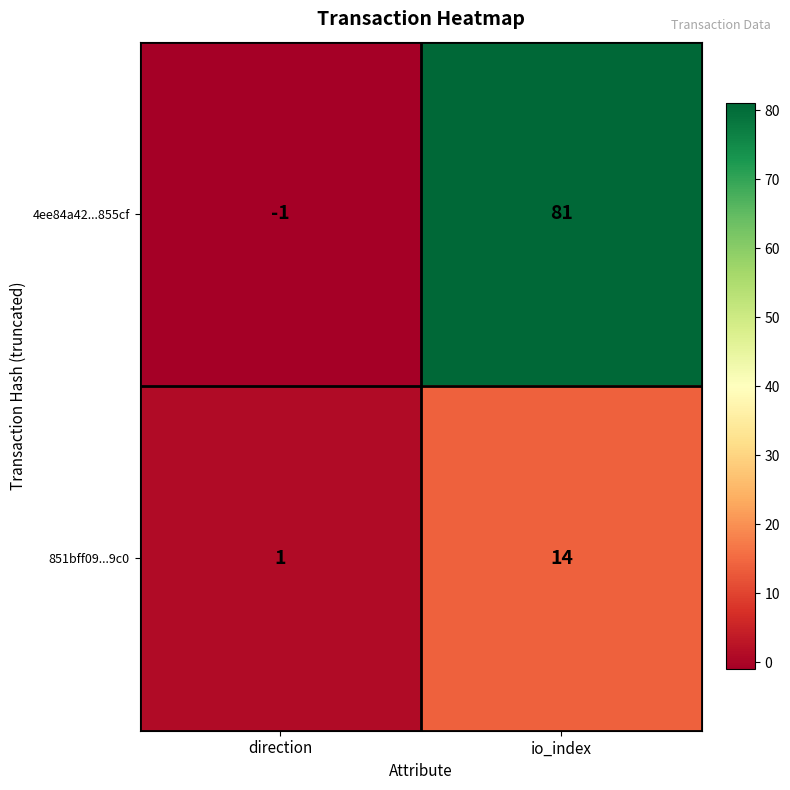

Reading right to left, list all the values displayed in this chart.

4ee84a42...855cf: io_index=81	direction=-1
851bff09...9c0: io_index=14	direction=1